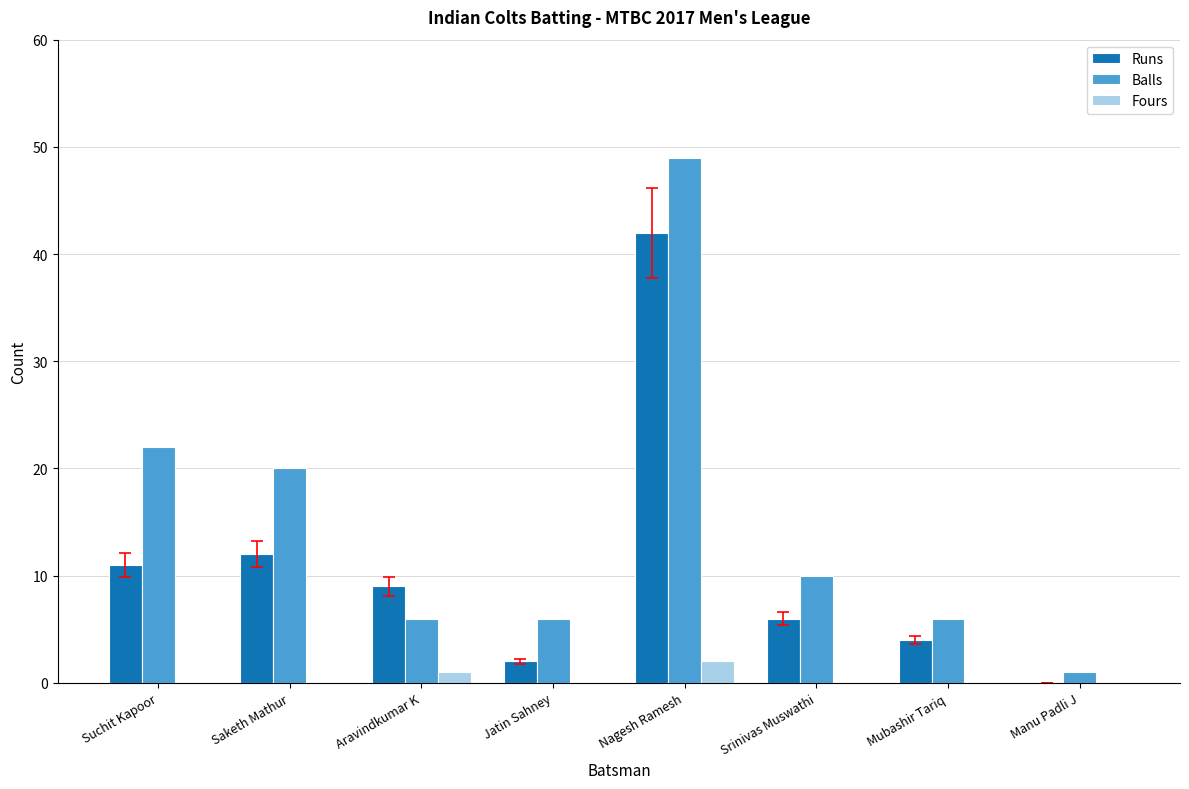

Between Suchit Kapoor and Mubashir Tariq, which series saw the biggest shift?

Balls